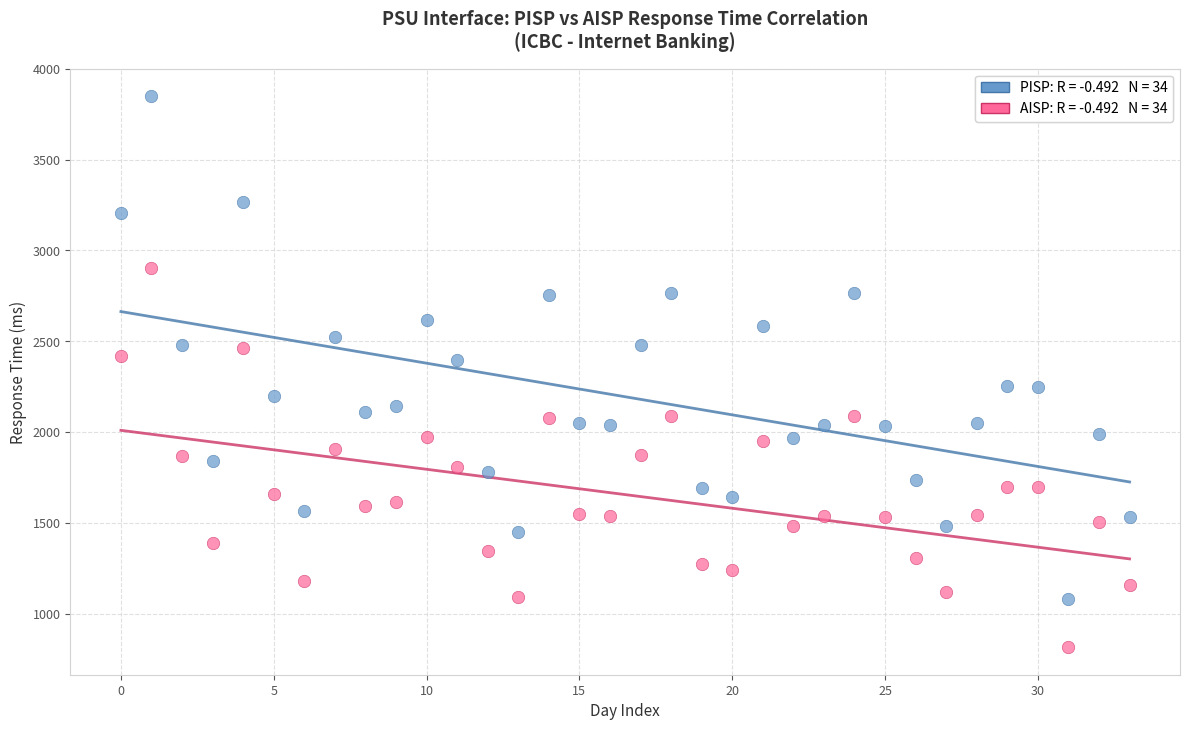

Across all data points, what is the range of Y values (max minus min)?

3034.5